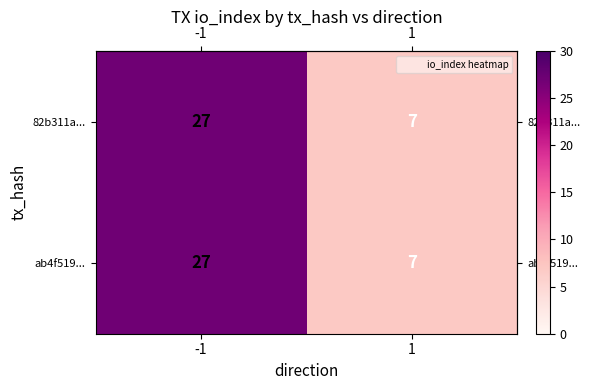

What is the smallest value displayed?

7